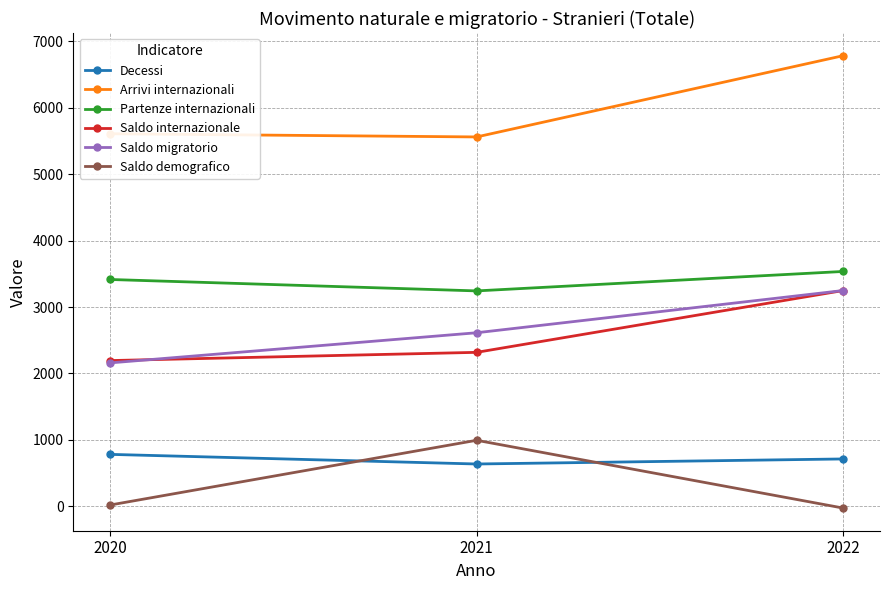

What is the difference between the highest and lowest values at 2022?

6812